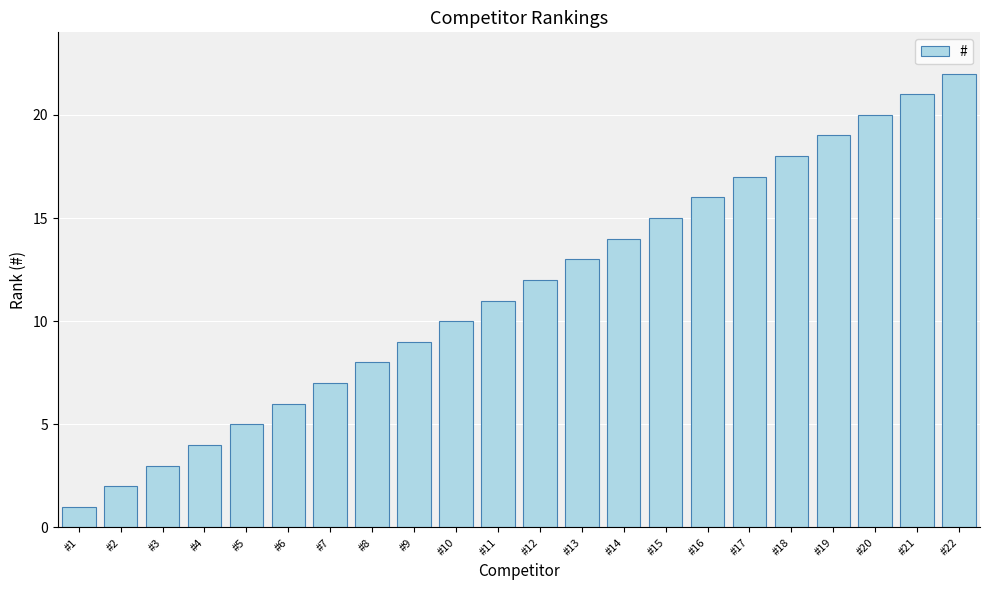

How many data points does each series have?

22